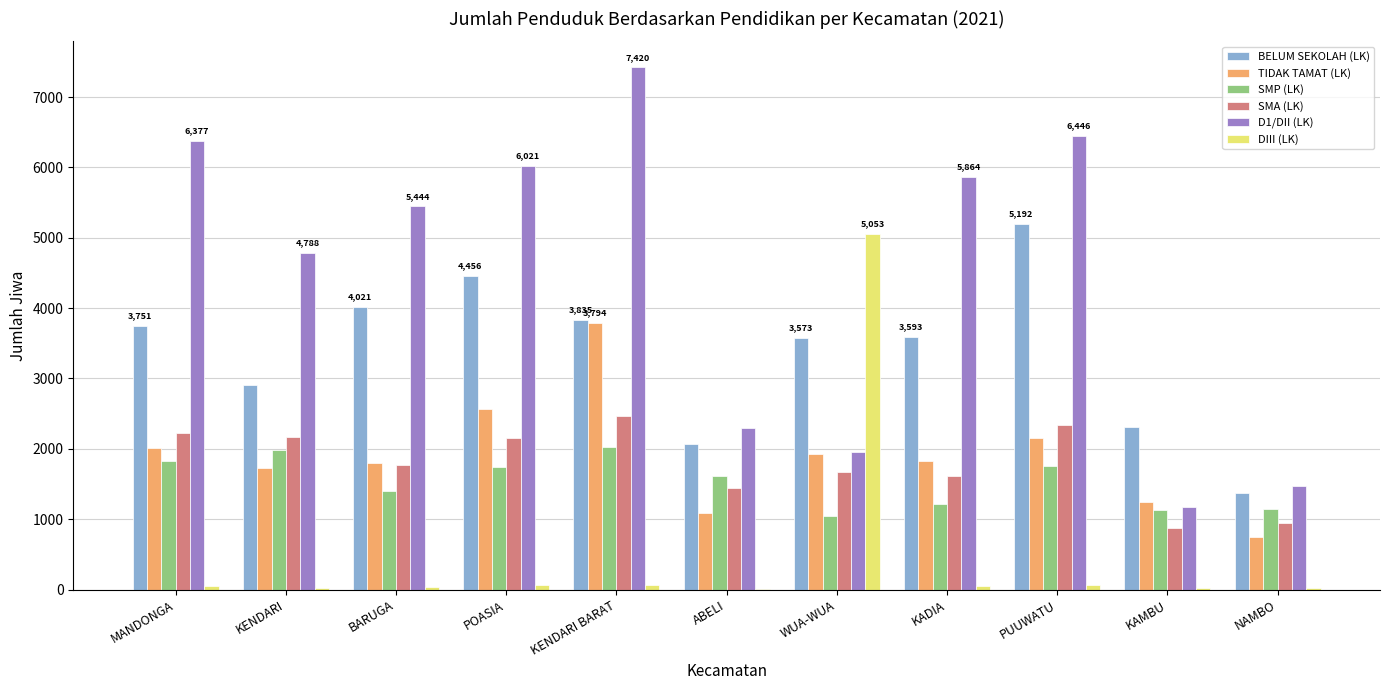

What is the greatest value displayed?

7420